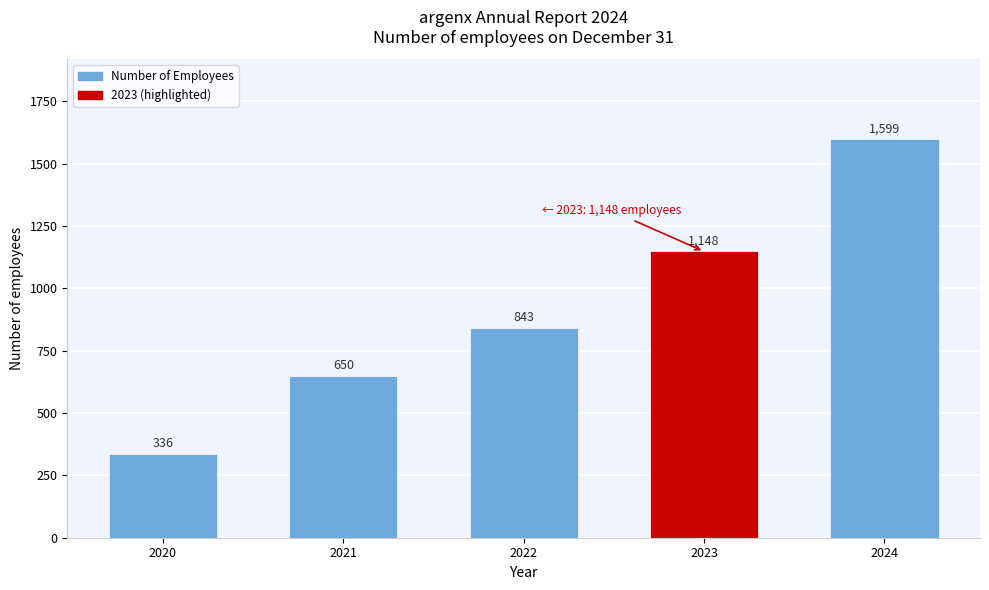

Reading left to right, transcribe all the data shown in this chart.

2020=336	2021=650	2022=843	2023=1148	2024=1599